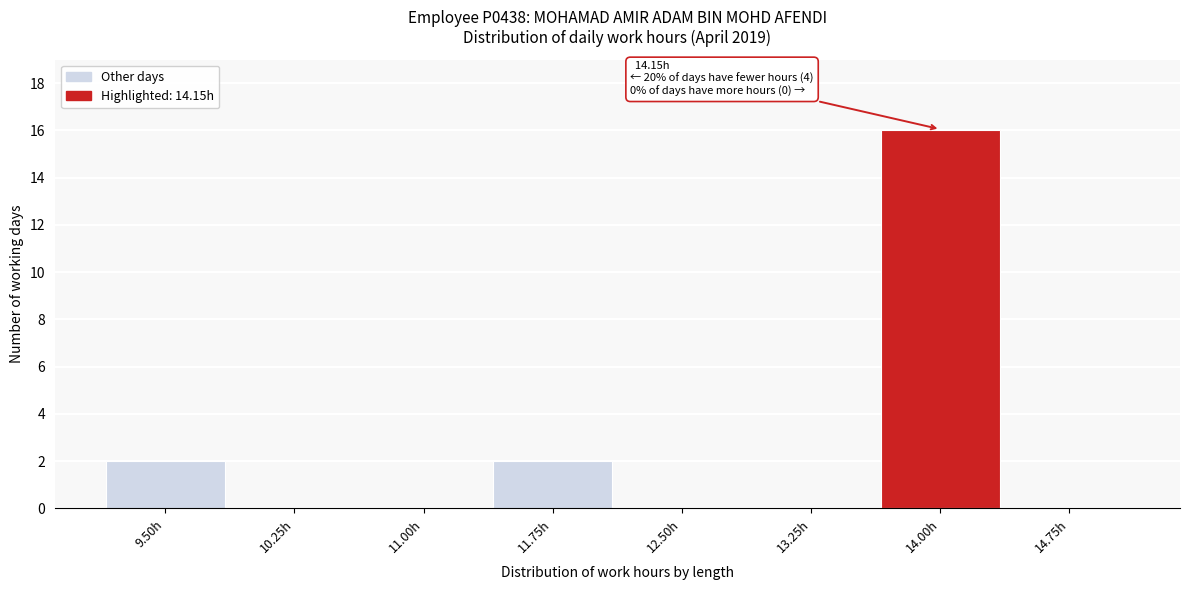

Reading right to left, what are all the values shown in this chart?

14.75h=0	14.00h=16	13.25h=0	12.50h=0	11.75h=2	11.00h=0	10.25h=0	9.50h=2